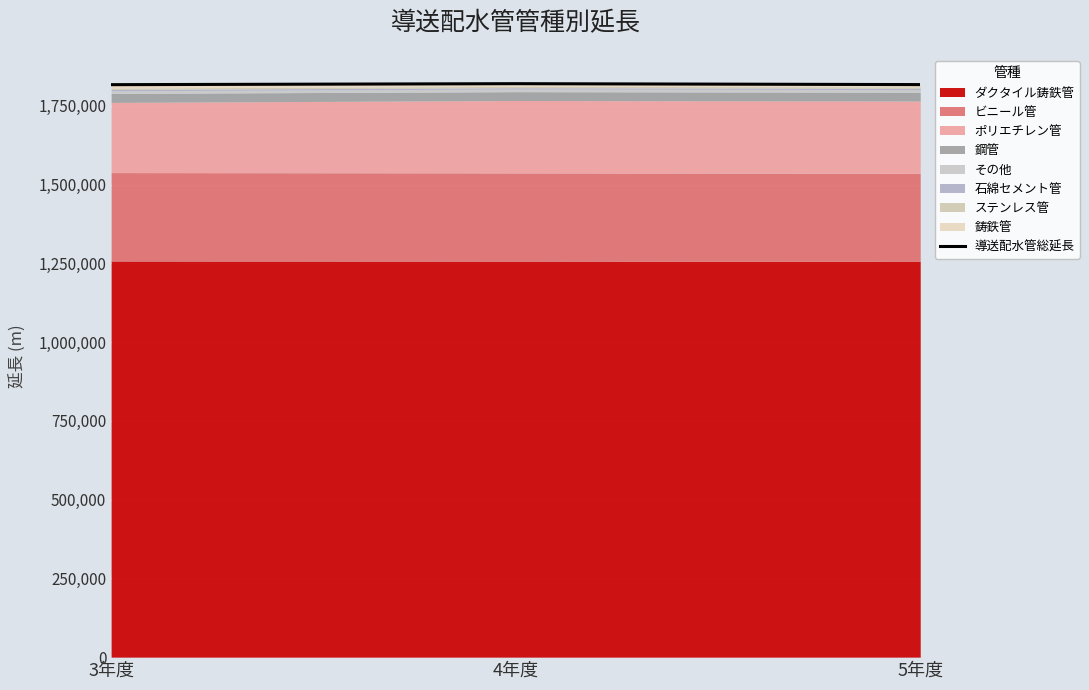

What is the label of the 1st point from the left?

3年度